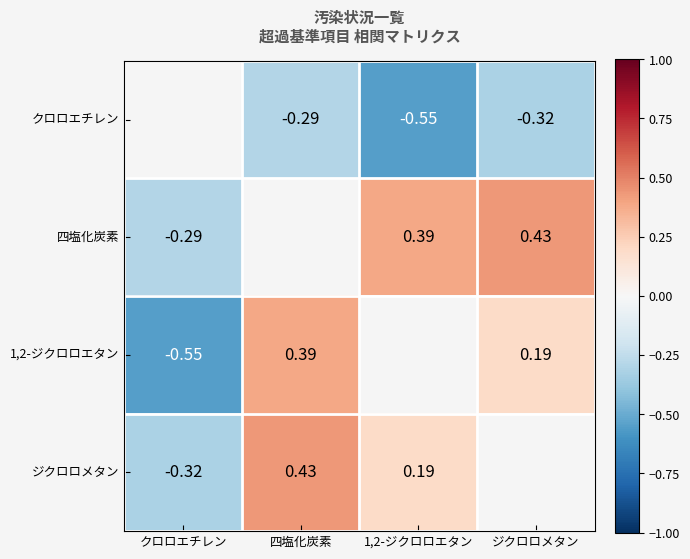

What is the spread (max minus min) of values at 四塩化炭素?

0.7